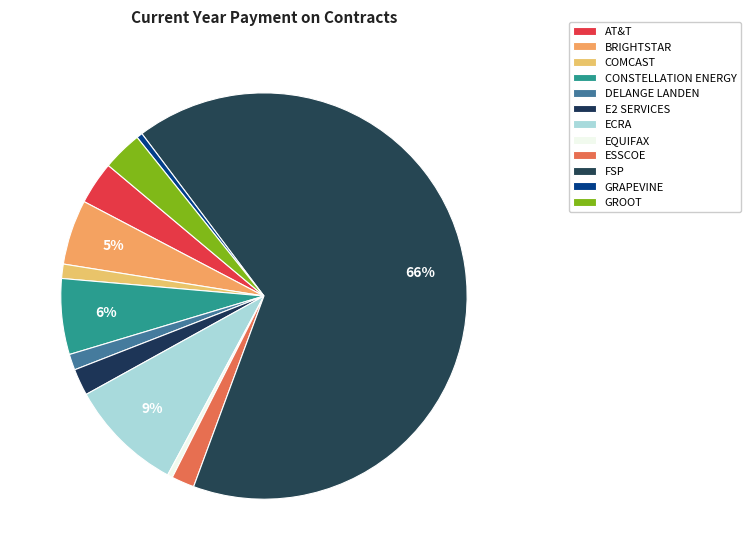

Is it true that ECRA is 9% of the pie?

True